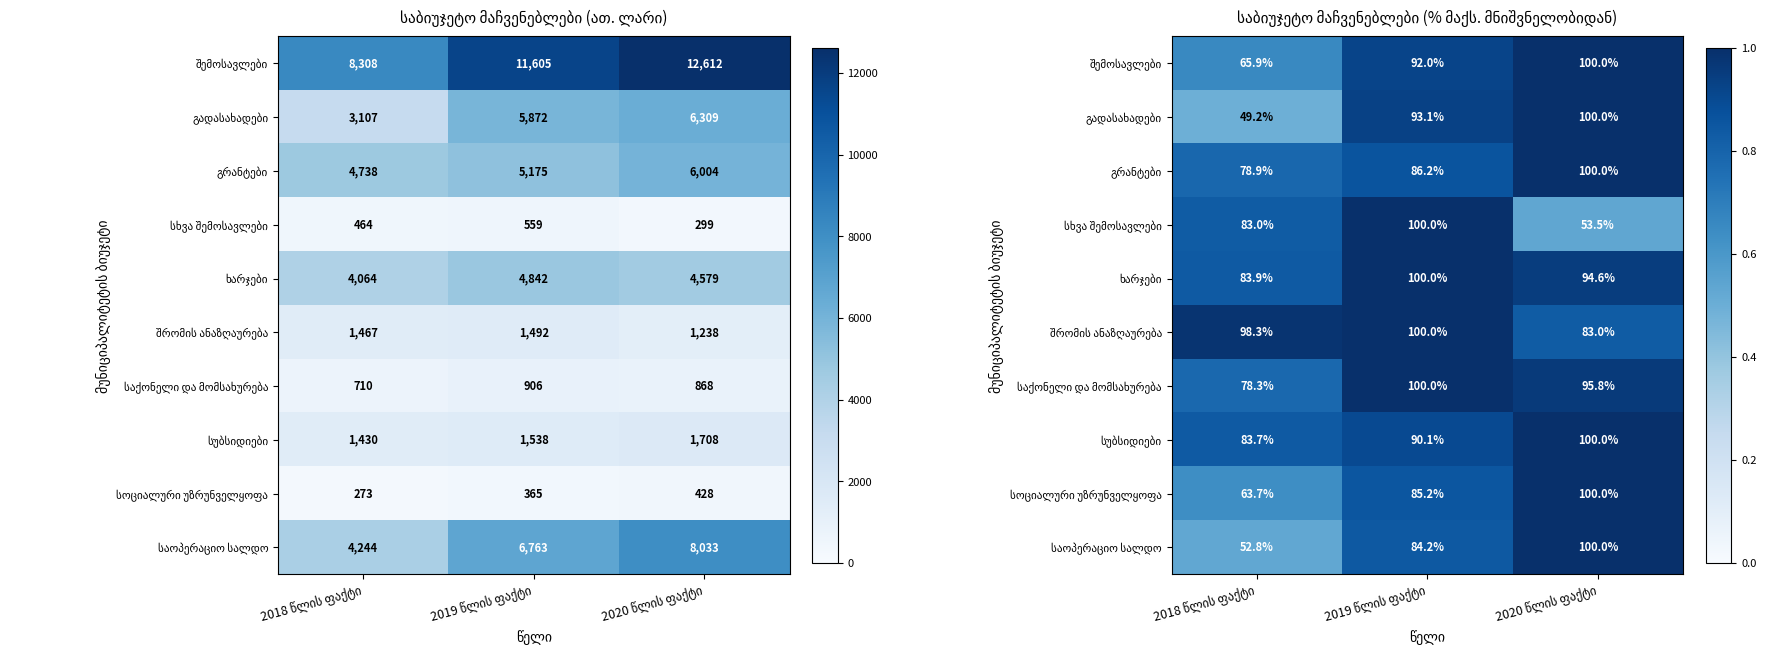

What is the average value of the შემოსავლები series?

0.9